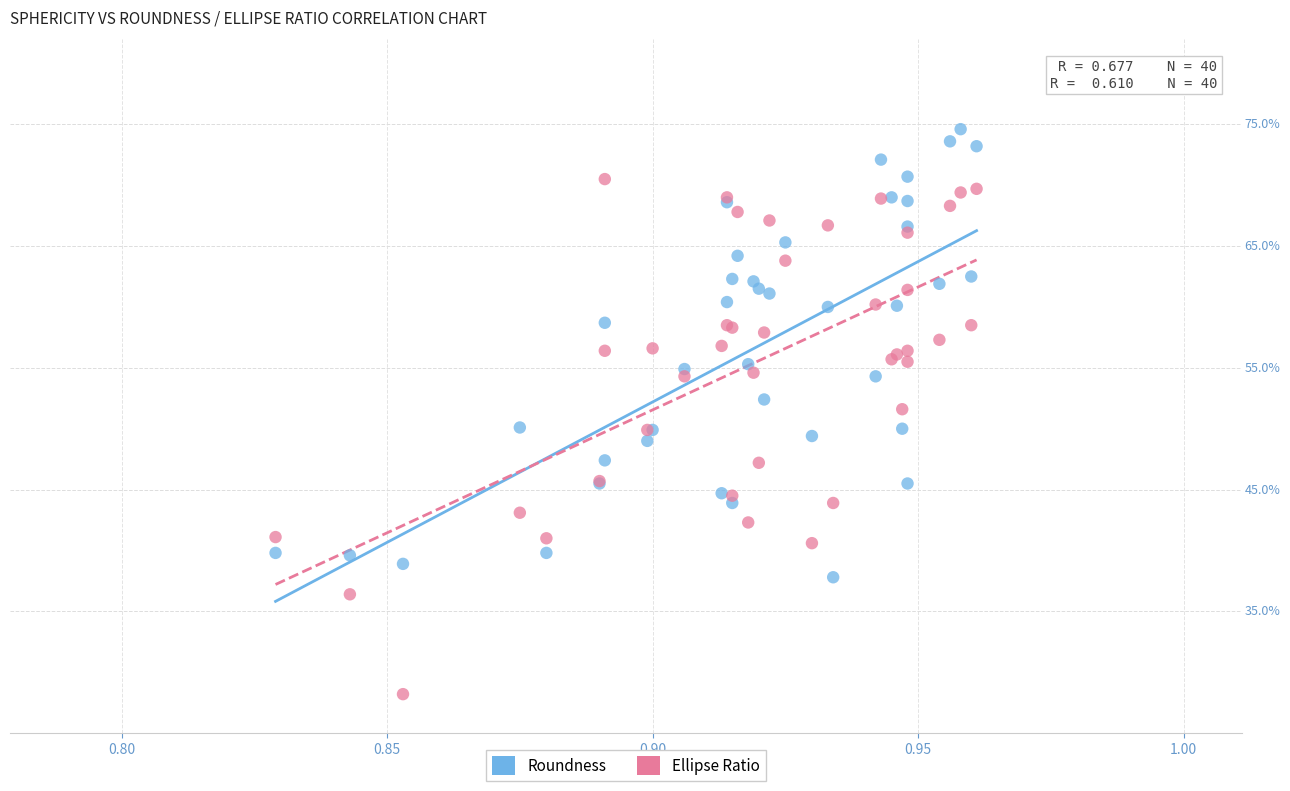

What are all the series names shown in the legend?

Roundness, Ellipse Ratio